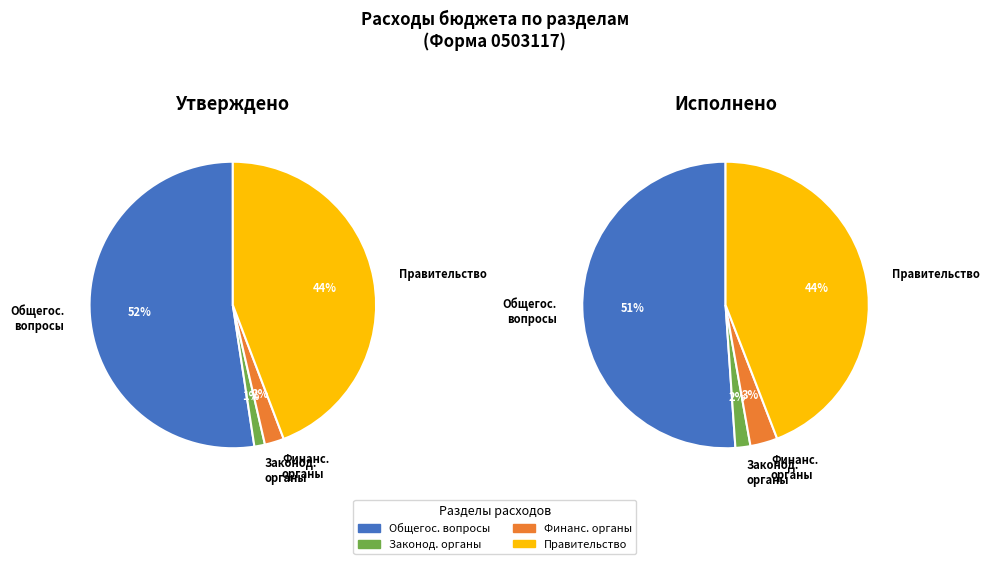

To the nearest percent, what percentage of the pie is Функционирование законодательных органов?

2%